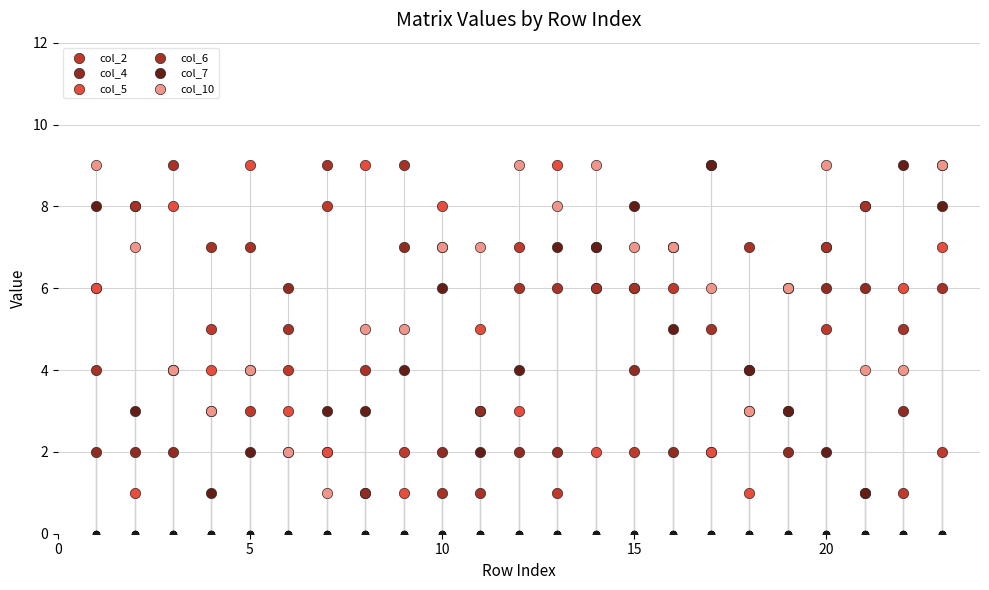

Which series has the largest total across all categories?

col_6